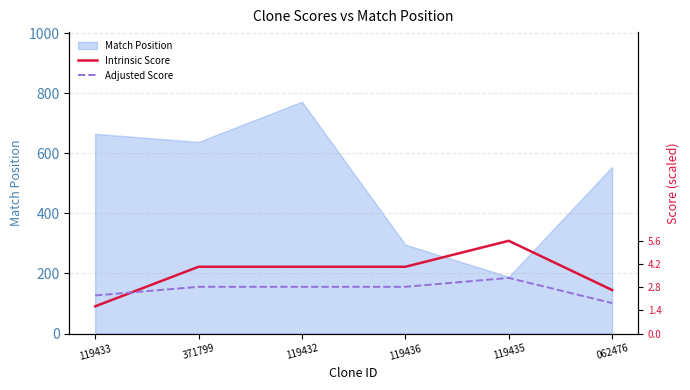

What is the average value of the Intrinsic Score series?

201.9